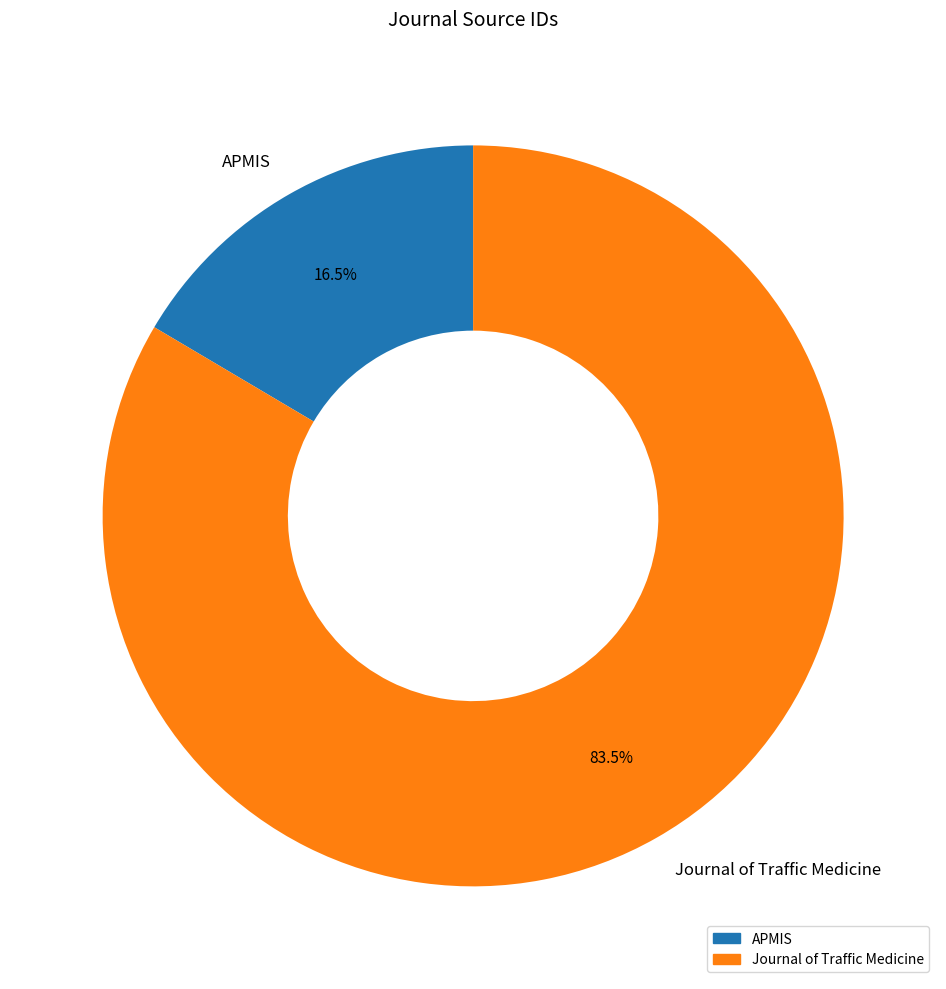

Does Journal of Traffic Medicine account for over 50% of the chart?

Yes